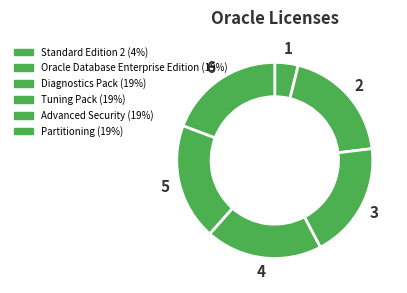

How many segments does this pie chart have?

6